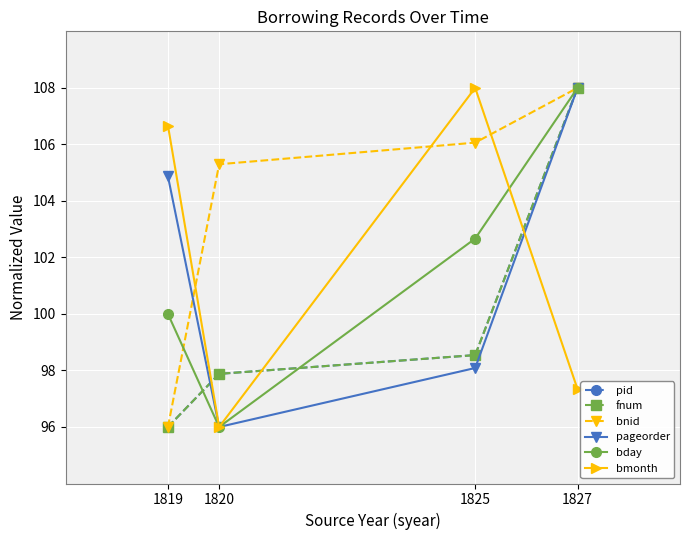

The value of bmonth at 1819 is 106.7. True or false?

True